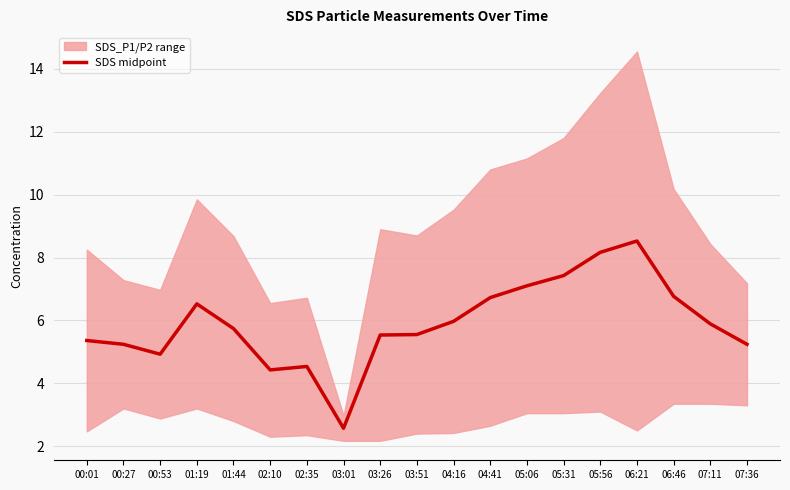

What is the difference between the second highest and second lowest values?

3.7